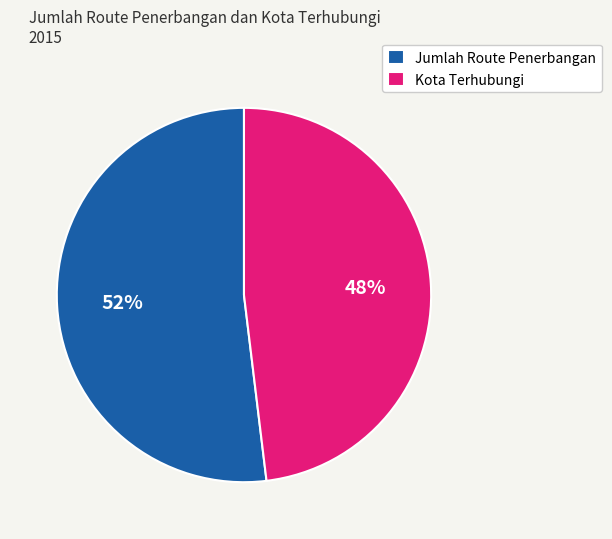

Approximately how many times larger is the value at Jumlah Route Penerbangan compared to Kota Terhubungi?

1.1